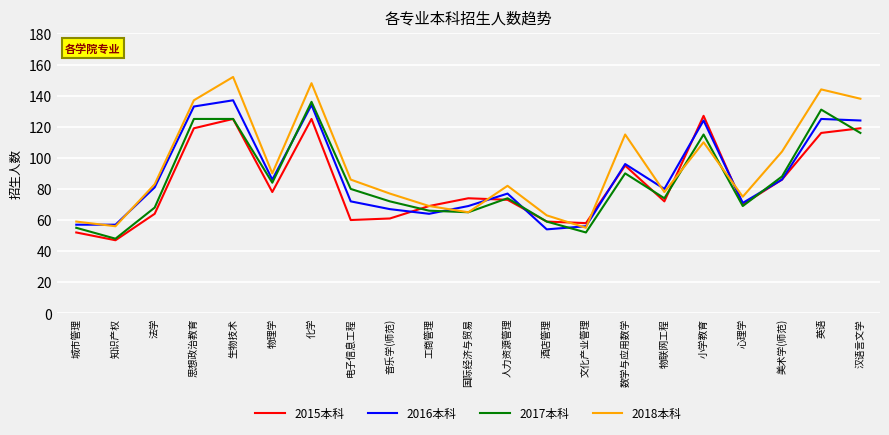

Reading right to left, what are all the values shown in this chart?

2015本科: 119	116	86	70	127	72	95	58	59	73	74	69	61	60	125	78	125	119	64	47	52
2016本科: 124	125	86	71	124	80	96	56	54	77	69	64	67	72	134	86	137	133	81	57	57
2017本科: 116	131	88	69	115	74	90	52	59	74	65	66	72	80	136	84	125	125	68	48	55
2018本科: 138	144	104	75	110	78	115	55	63	82	65	69	77	86	148	90	152	137	83	56	59